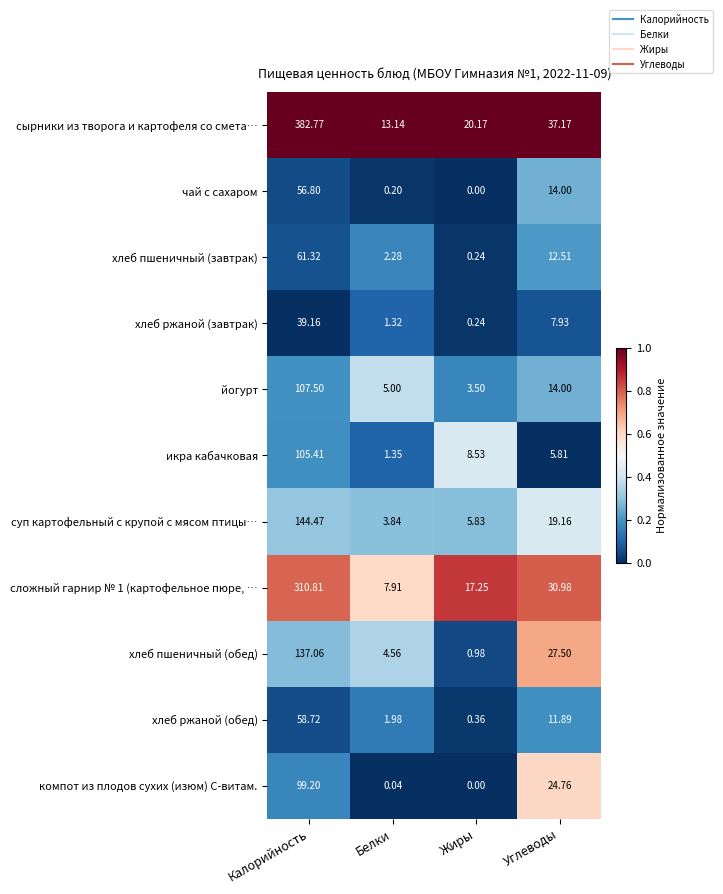

At which category is the sum across all series the highest?

Калорийность